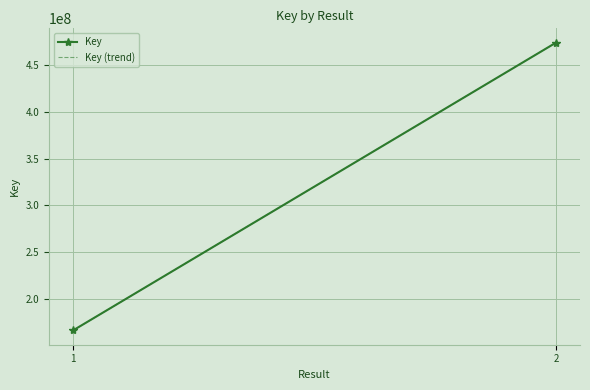

Between 1 and 2, which is larger?

2